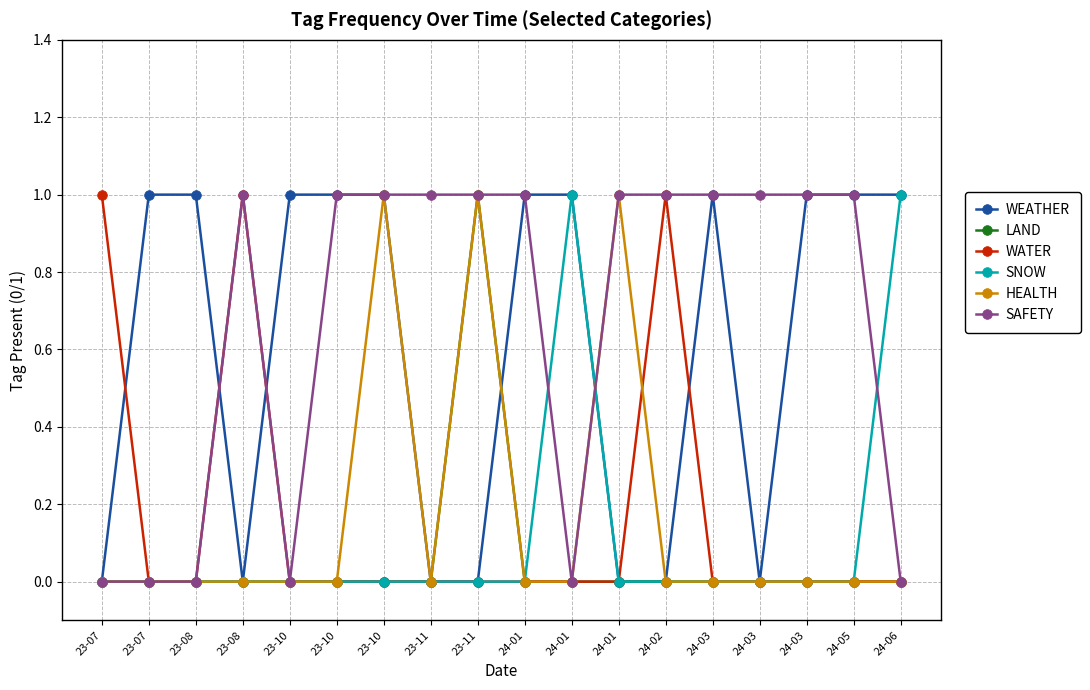

How many categories are shown in the chart?

18